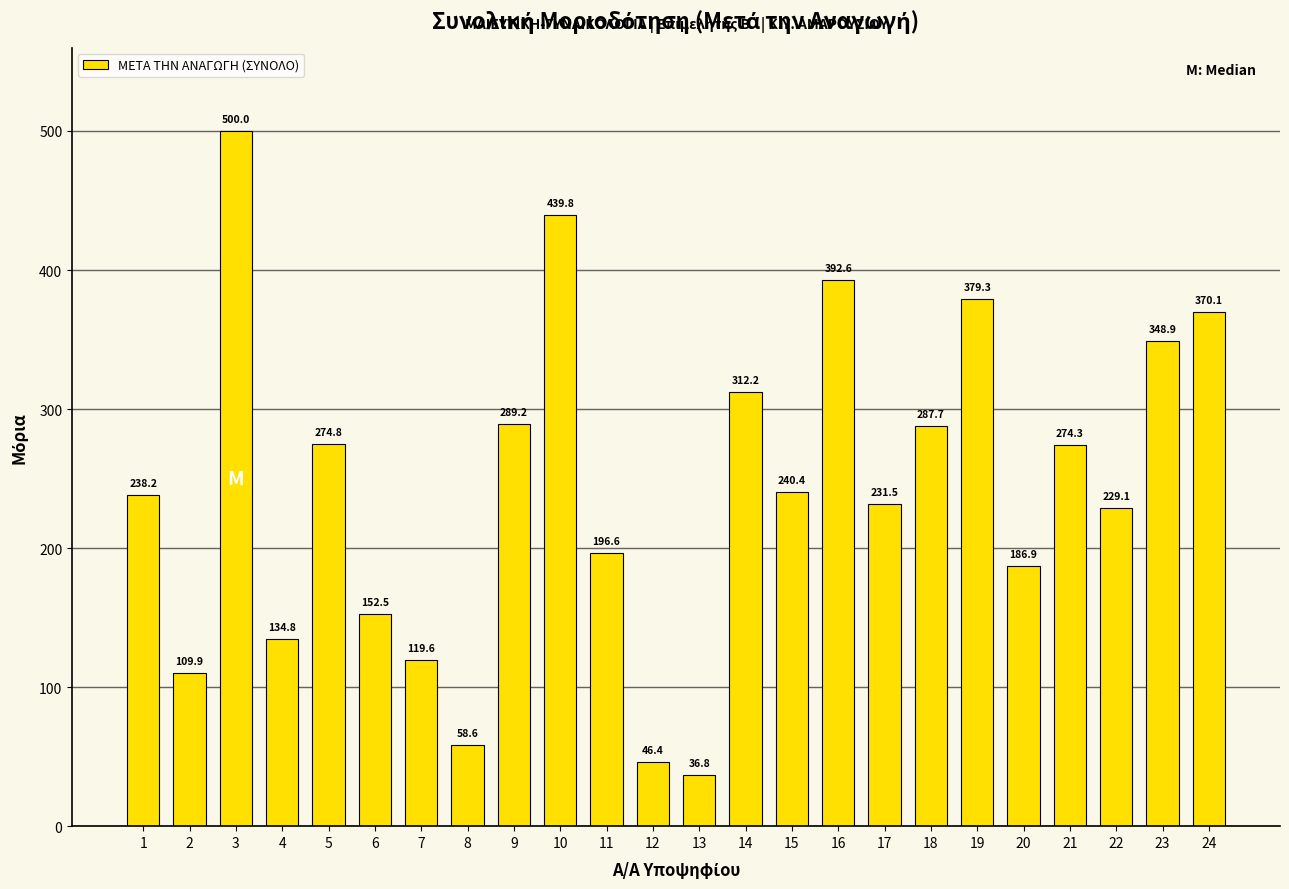

Rank the categories by value from highest to lowest.

3, 10, 16, 19, 24, 23, 14, 9, 18, 5, 21, 15, 1, 17, 22, 11, 20, 6, 4, 7, 2, 8, 12, 13